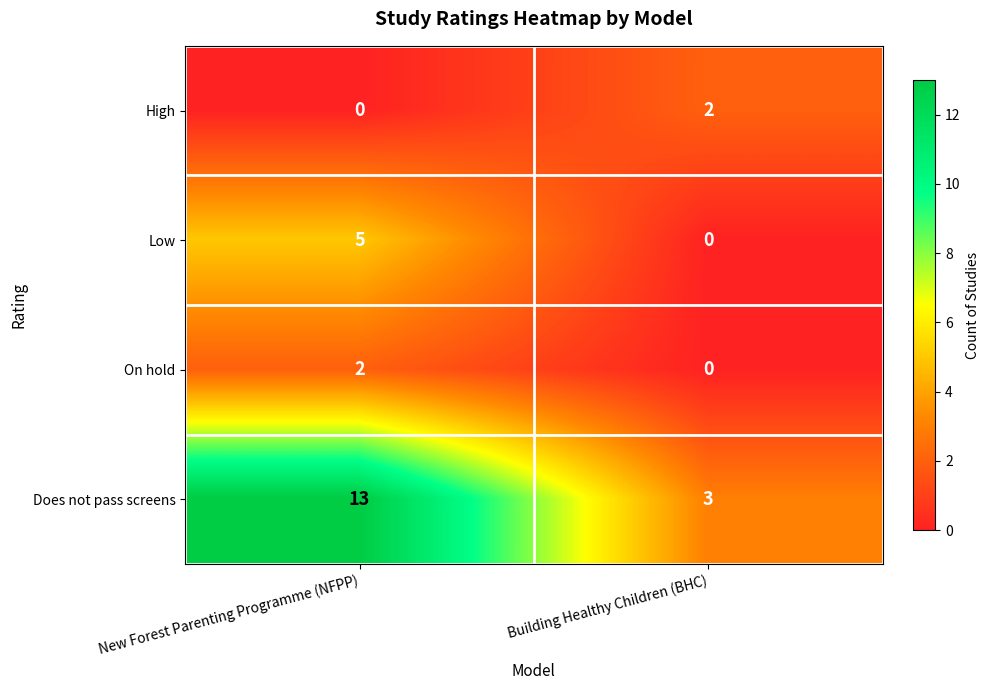

At how many categories does at least one series exceed 6?

1